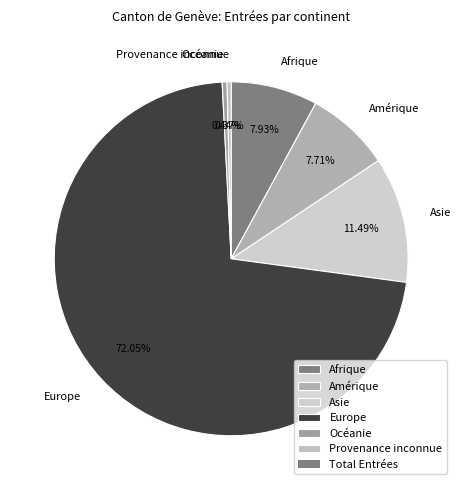

Between Provenance inconnue and Afrique, which is larger?

Afrique